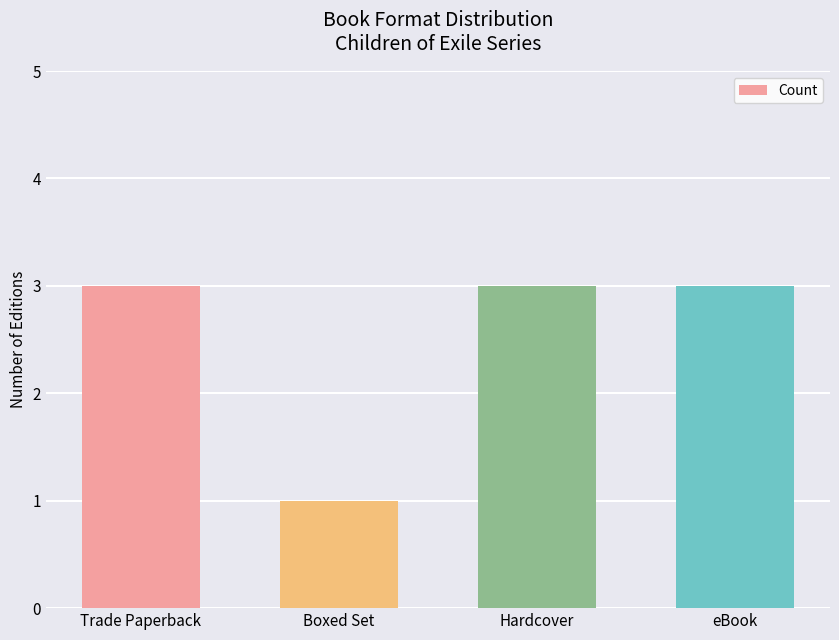

True or false: the data shows 3 at eBook.

True